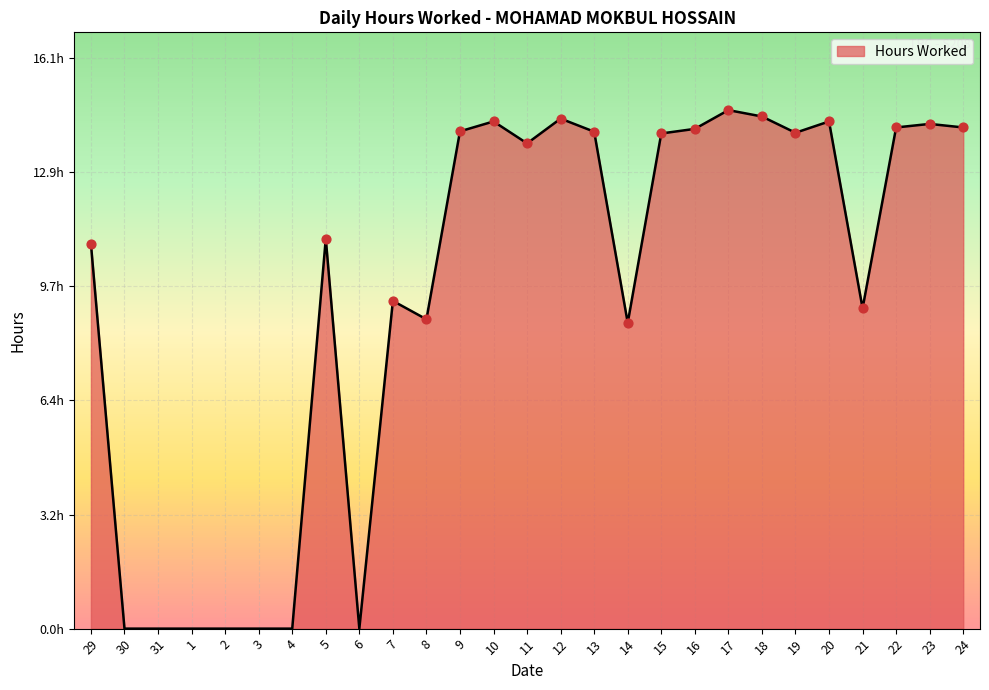

What is the change in value from 10 to 12?

+0.1